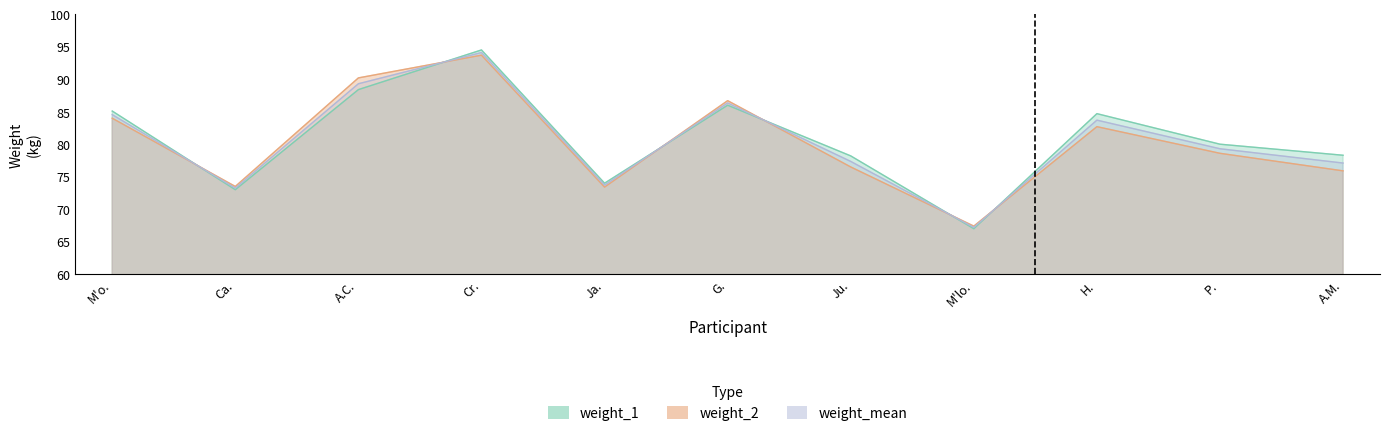

How many lines are shown in the chart?

3